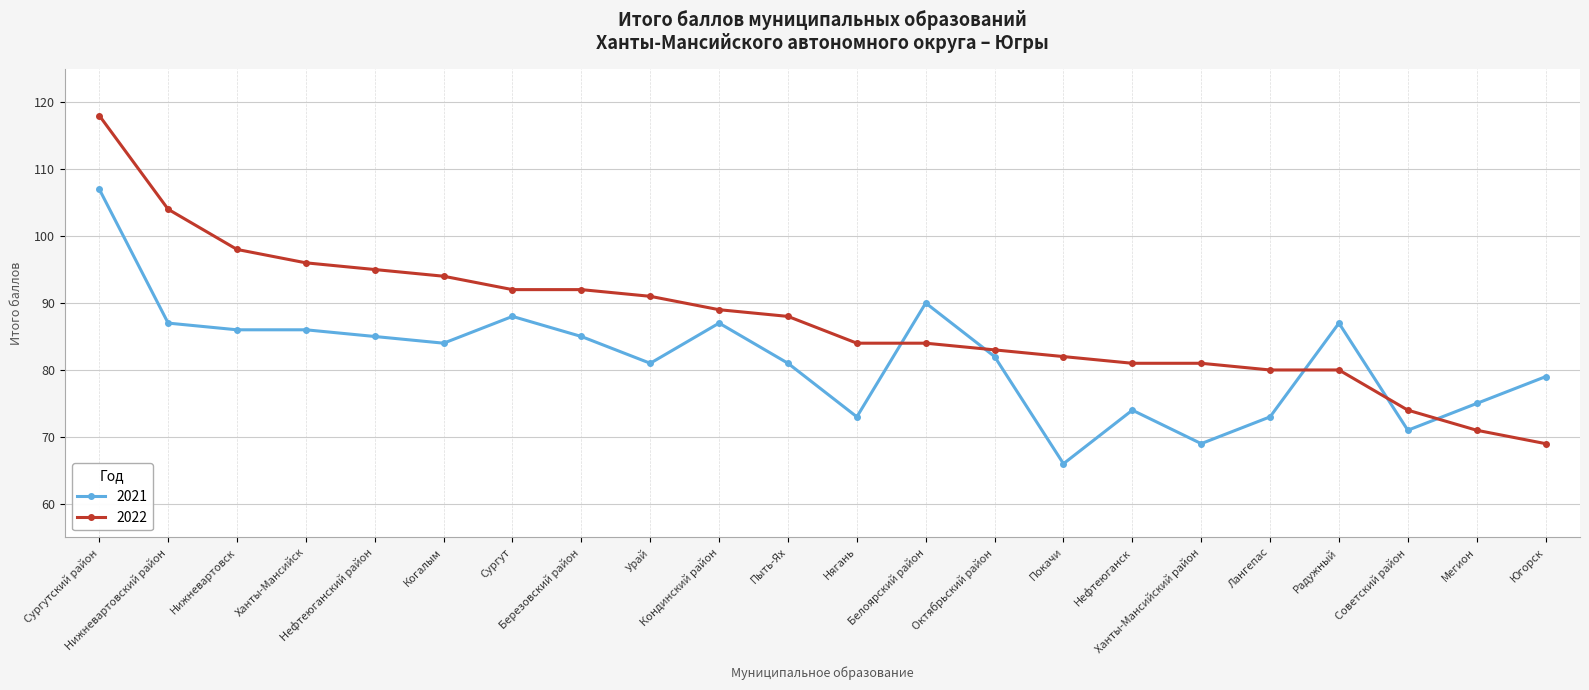

Rank the series by their average value, from lowest to highest.

2021, 2022